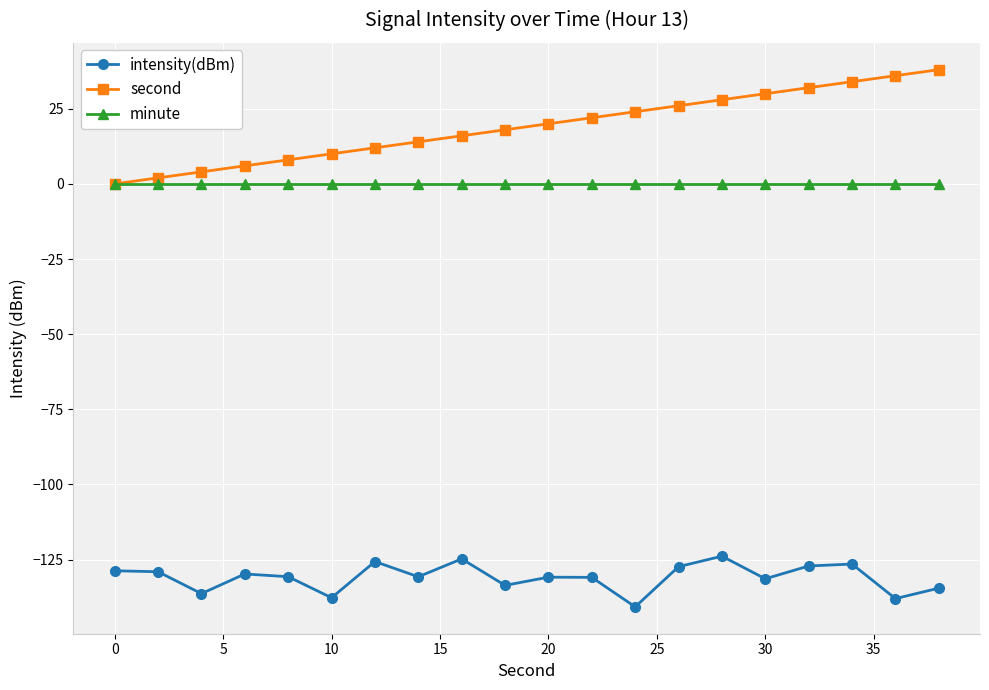

Which series has the widest spread of values?

second